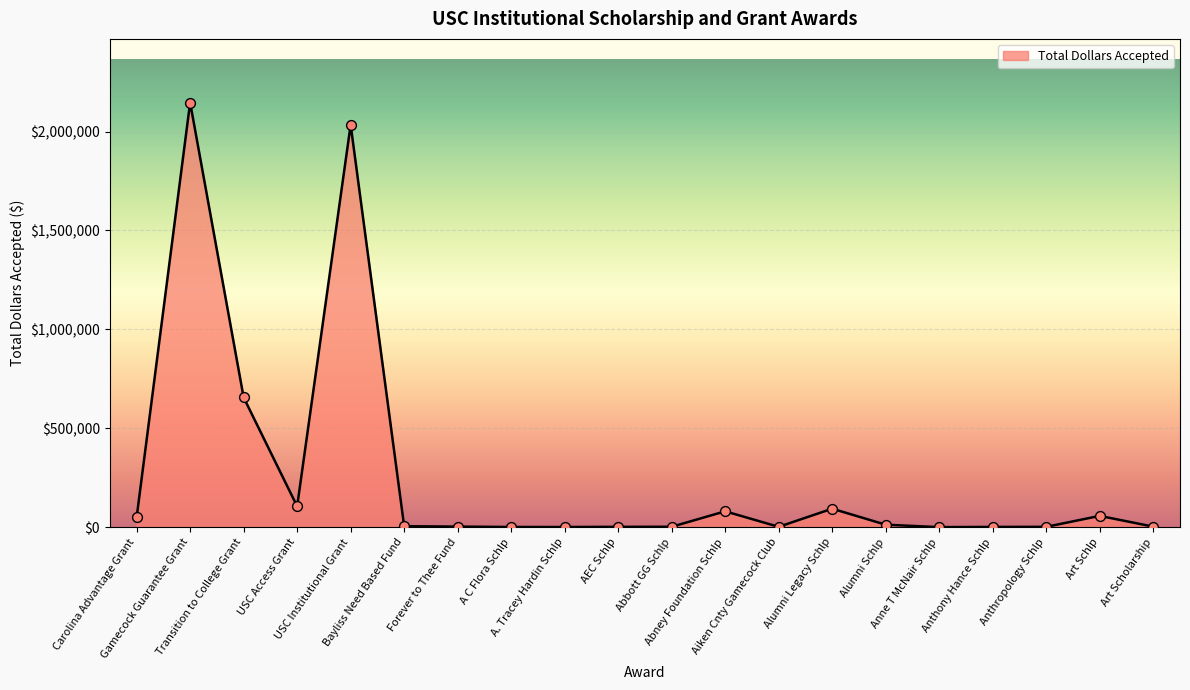

What is the ratio of the value at USC Institutional Grant to the value at A. Tracey Hardin Schlp?

2034.2